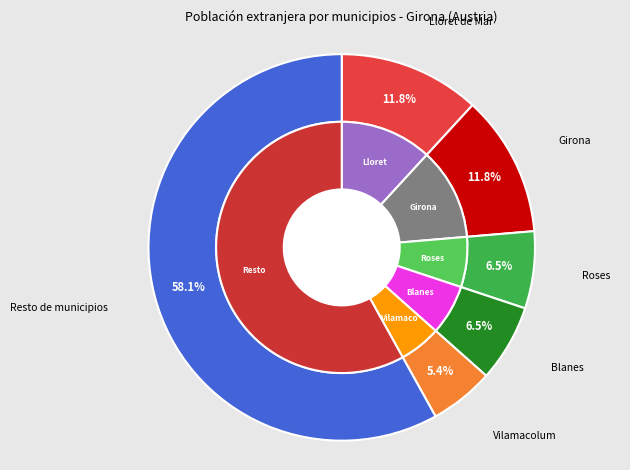

To the nearest percent, what is the difference between the Vilamacolum and Blanes slice percentages?

1%